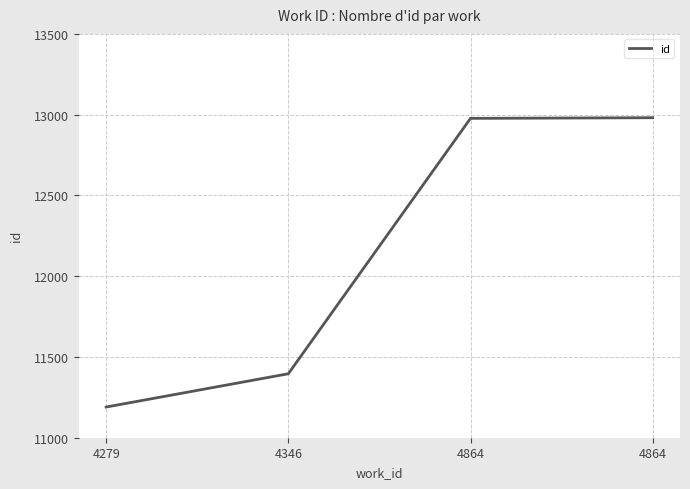

What is the change in value from 4346 to 4864?

+1581